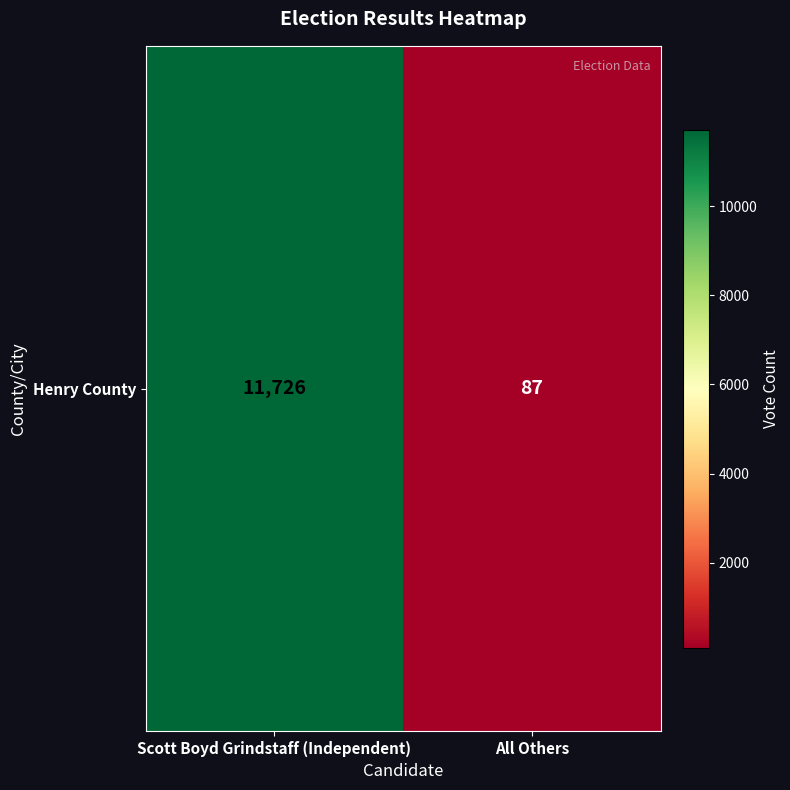

List the labels in order of value, largest first.

Scott Boyd Grindstaff (Independent), All Others